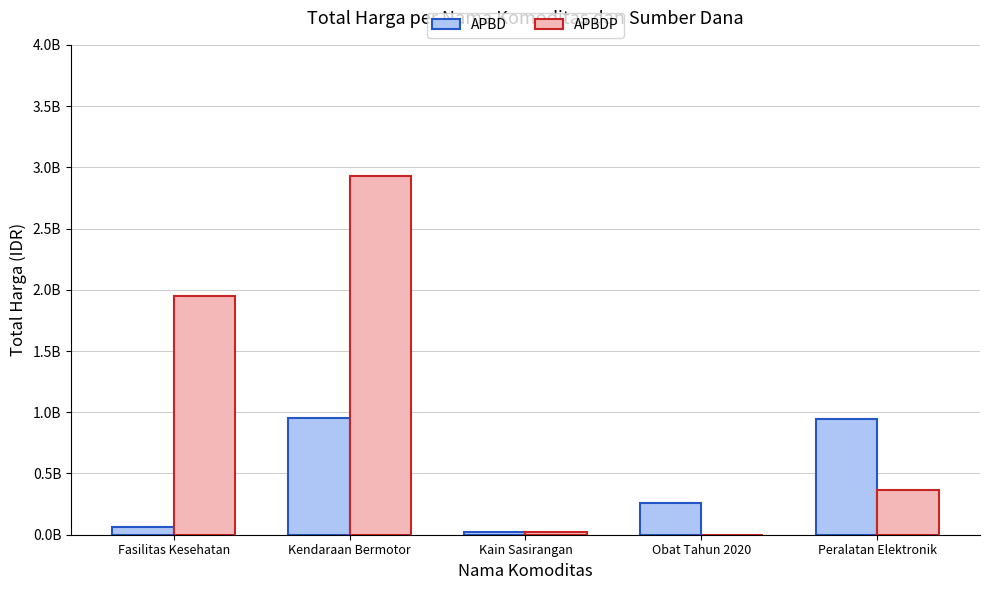

What is the average value of the APBD series?

450421669